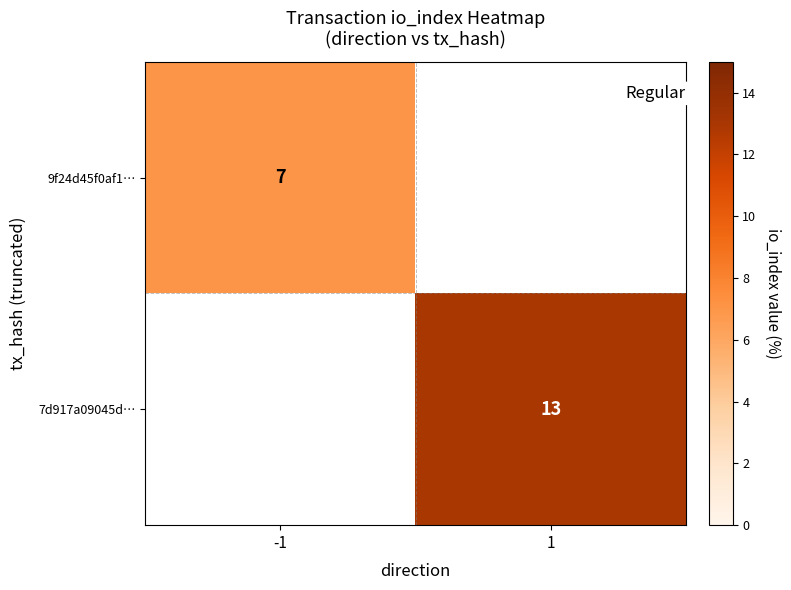

True or false: 9f24d45f0af1… has a value of 7 at -1.

True